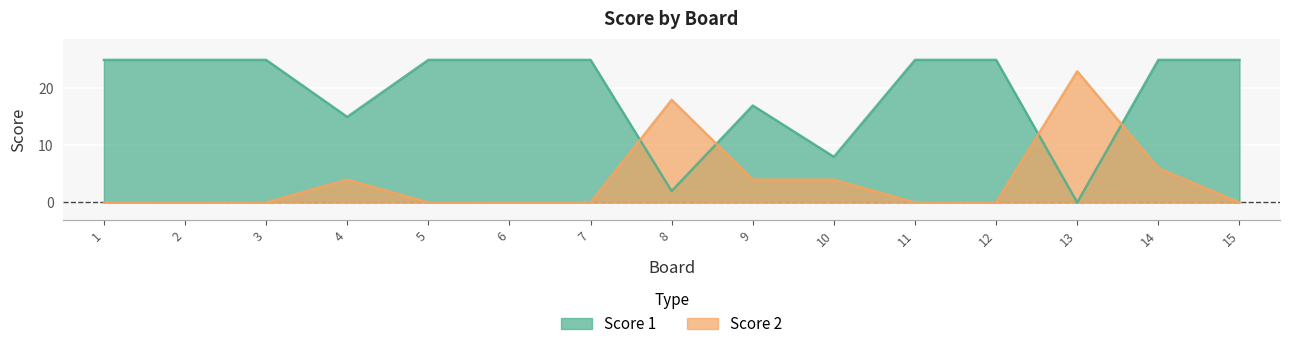

Which series has the widest spread of values?

Score 1